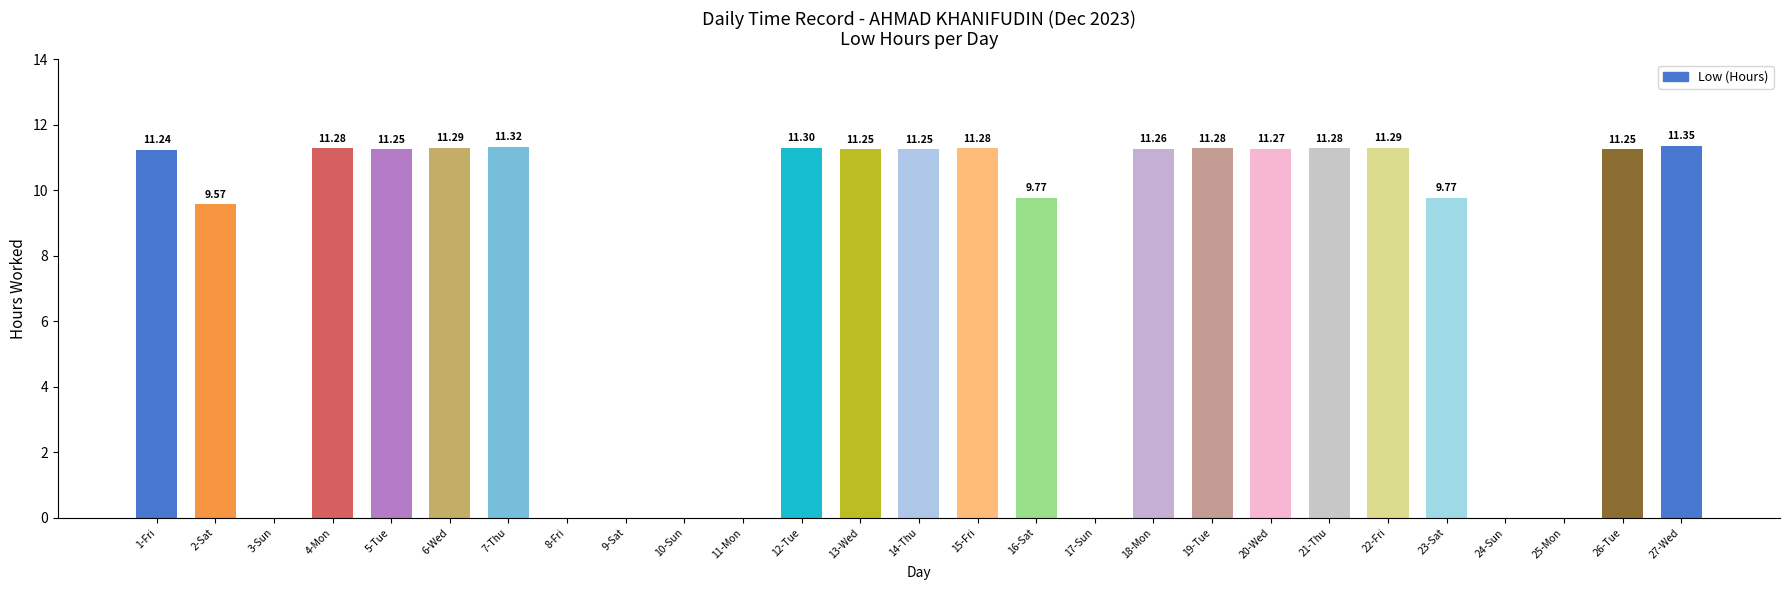

Between 2-Sat and 6-Wed, which is larger?

6-Wed